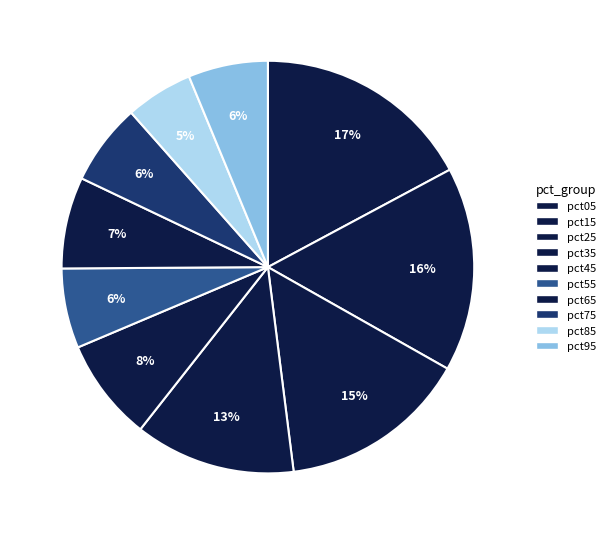

Which category has the smallest portion of the pie?

pct85